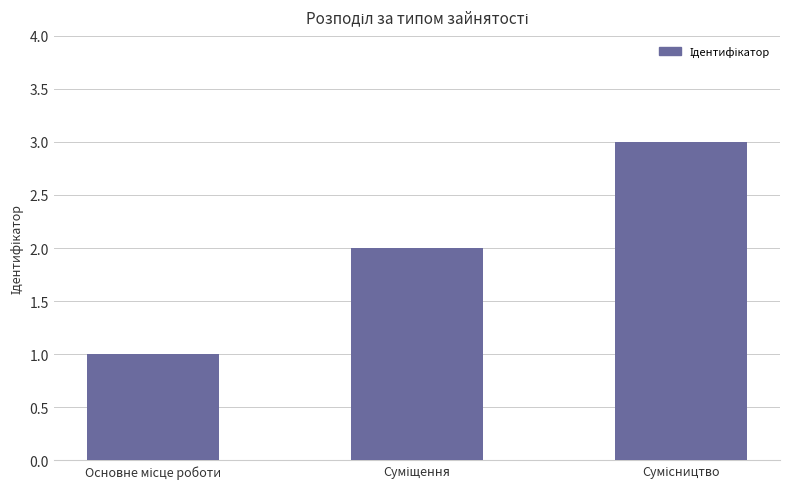

What is the sum of all values?

6